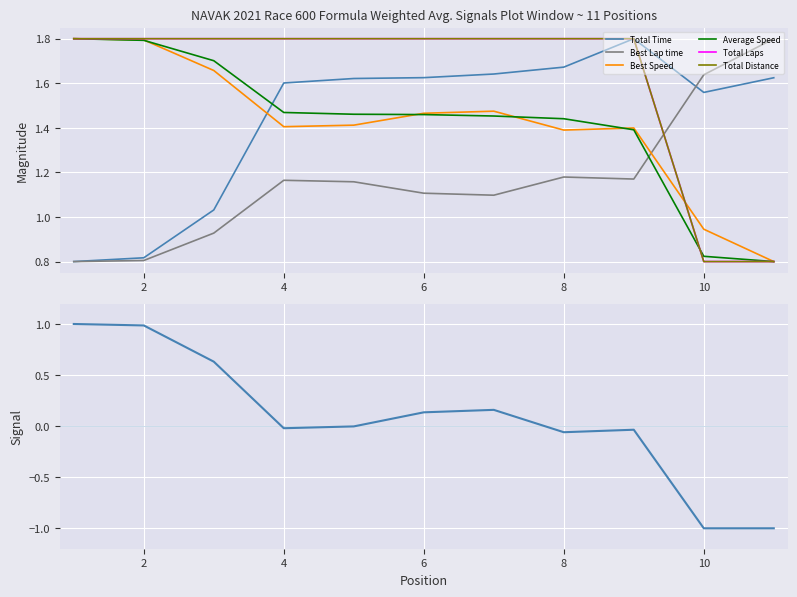

How many times do Total Laps and Average Speed cross each other?

1